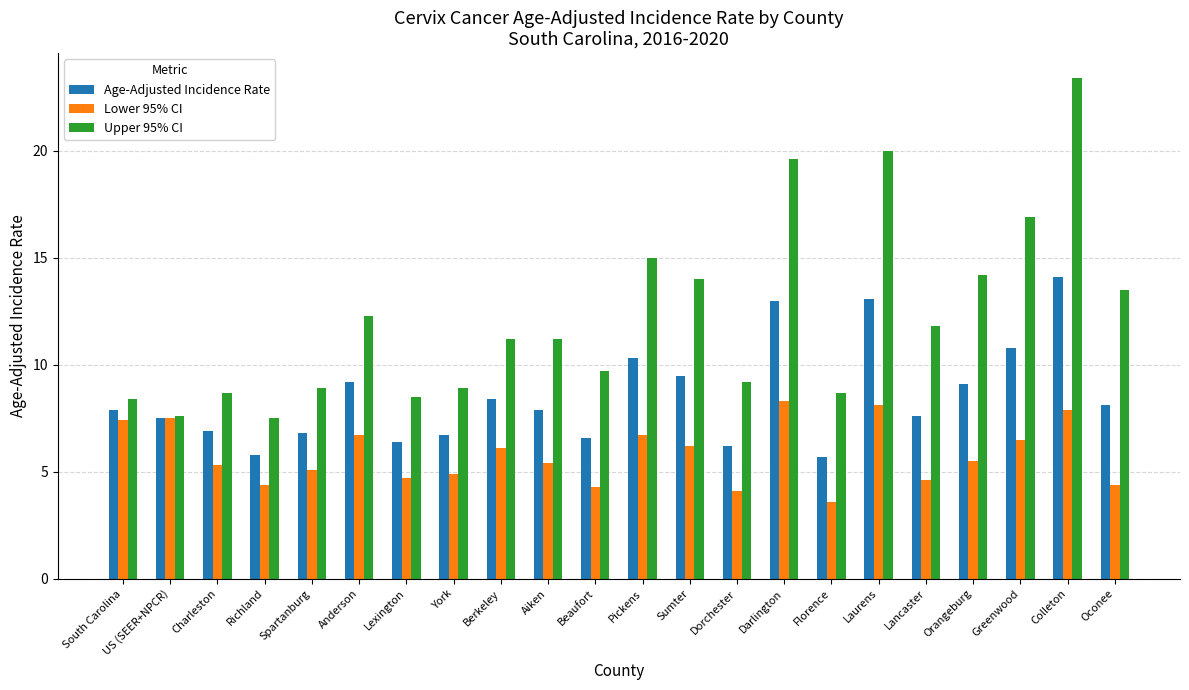

Rank the series by their average value, from highest to lowest.

Upper 95% CI, Age-Adjusted Incidence Rate, Lower 95% CI